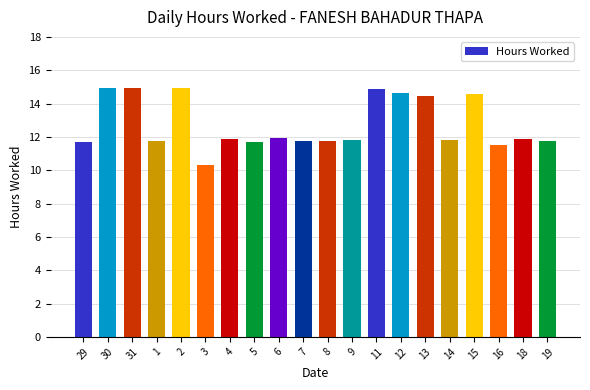

Is it true that the value at 4 is 11.9?

True